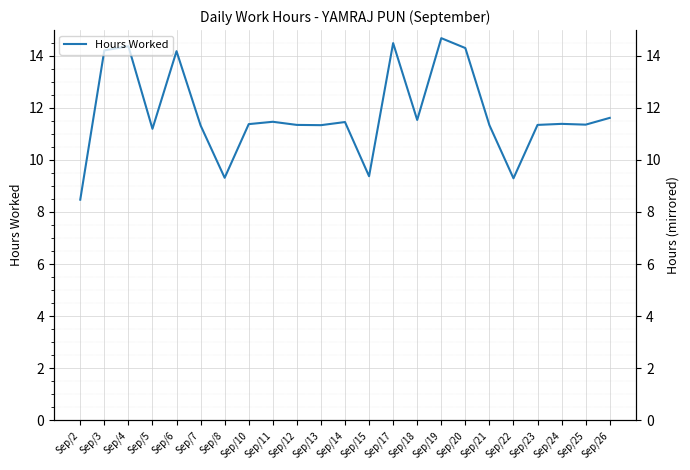

Rank the categories by value from lowest to highest.

Sep/2, Sep/22, Sep/8, Sep/15, Sep/5, Sep/7, Sep/13, Sep/21, Sep/12, Sep/23, Sep/25, Sep/10, Sep/24, Sep/14, Sep/11, Sep/18, Sep/26, Sep/6, Sep/3, Sep/20, Sep/4, Sep/17, Sep/19